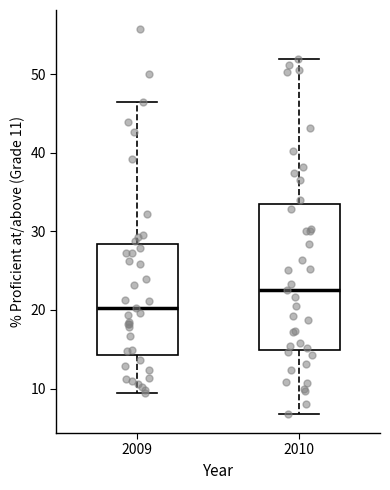

Which box's median line is the highest?

2010